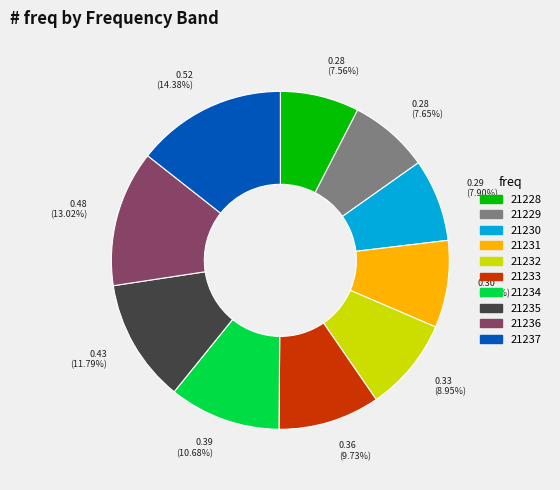

How many segments does this pie chart have?

10